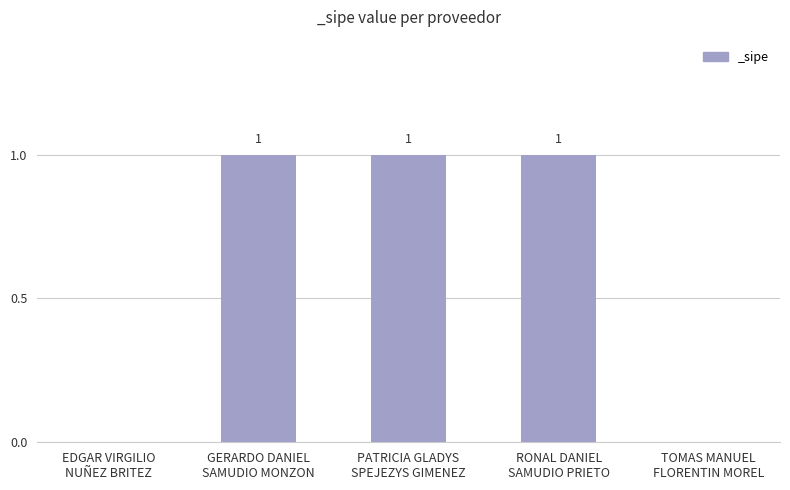

The value at RONAL DANIEL
SAMUDIO PRIETO is 0. True or false?

False